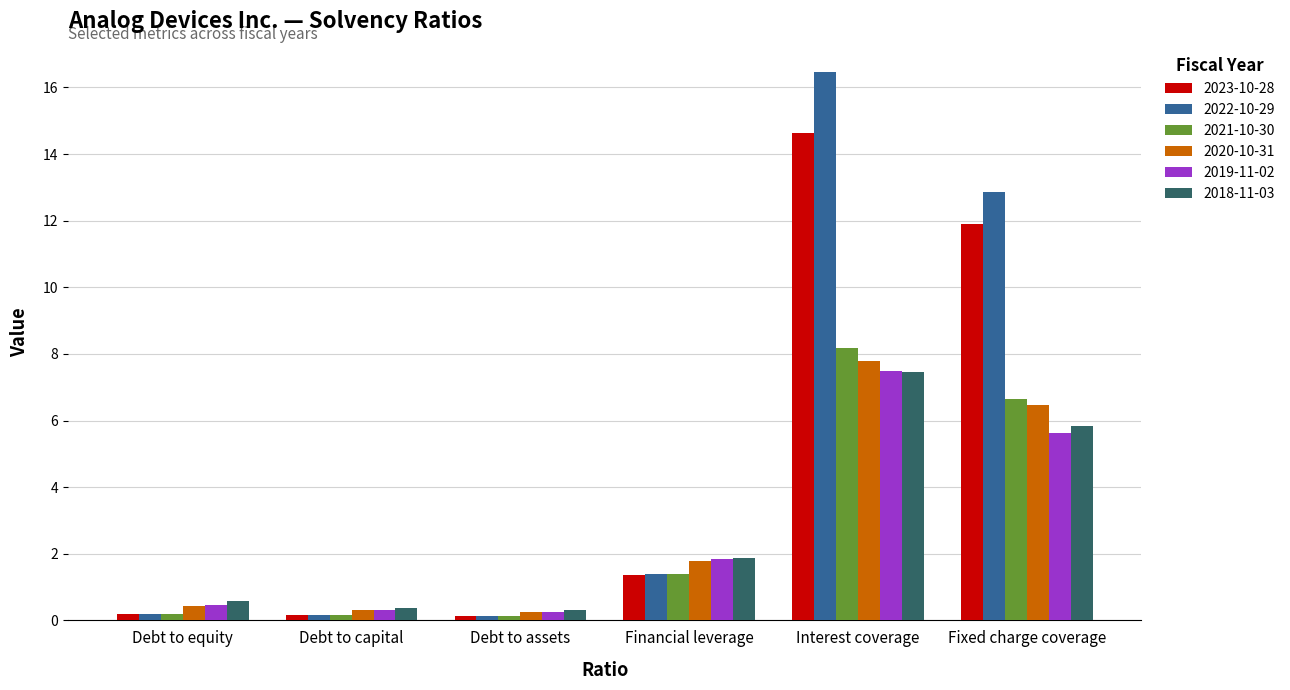

Which series has the largest range (max minus min)?

2022-10-29